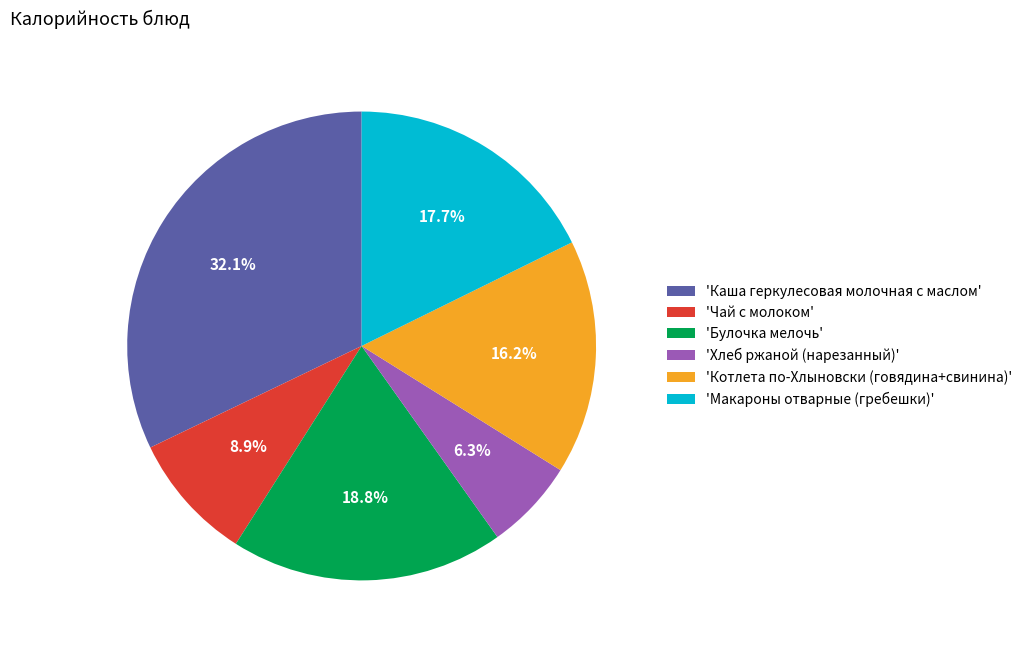

What is the ratio of the value at 'Хлеб ржаной (нарезанный)' to the value at 'Булочка мелочь'?

0.3